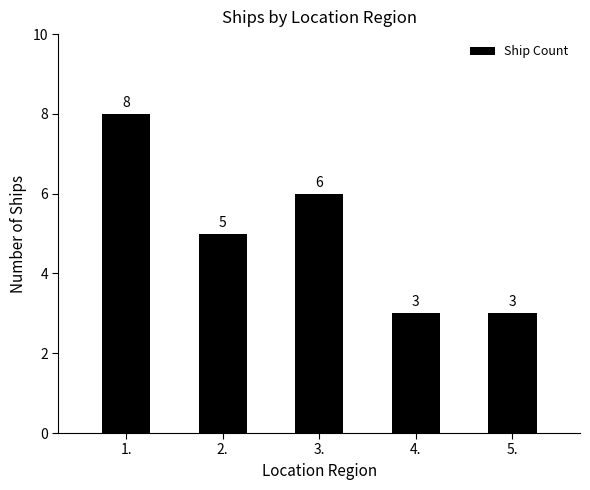

What is the change in value from 1. to 3.?

-2